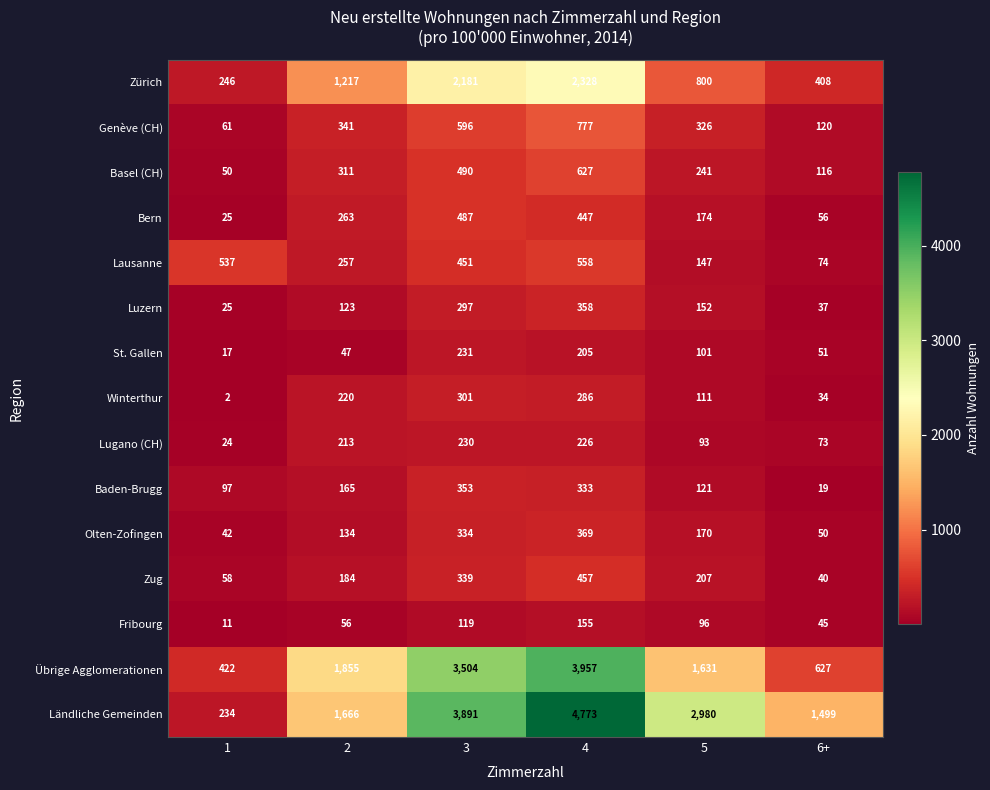

Is it true that Fribourg equals 56 at 2?

True